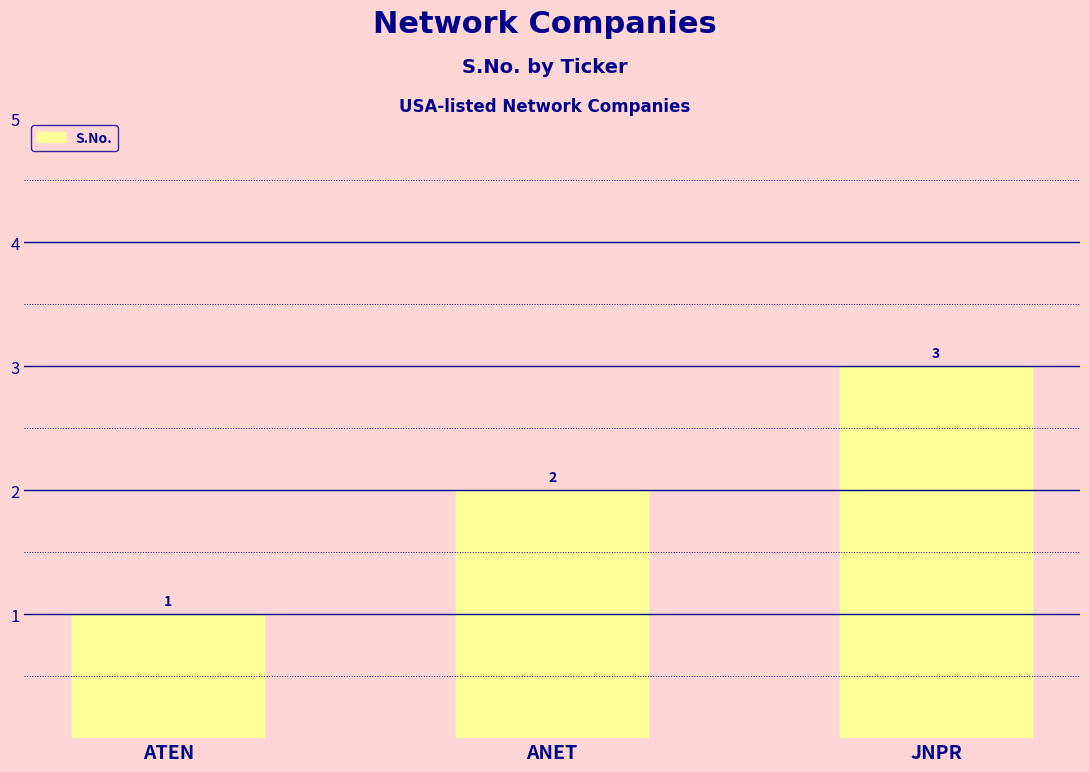

What position from the left is JNPR?

3